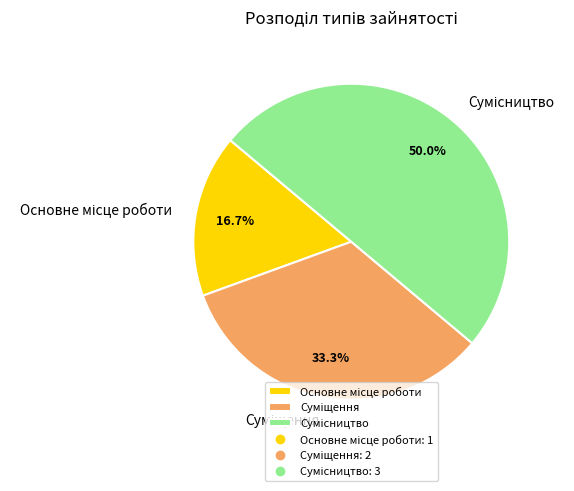

Count the number of slices in the pie.

3